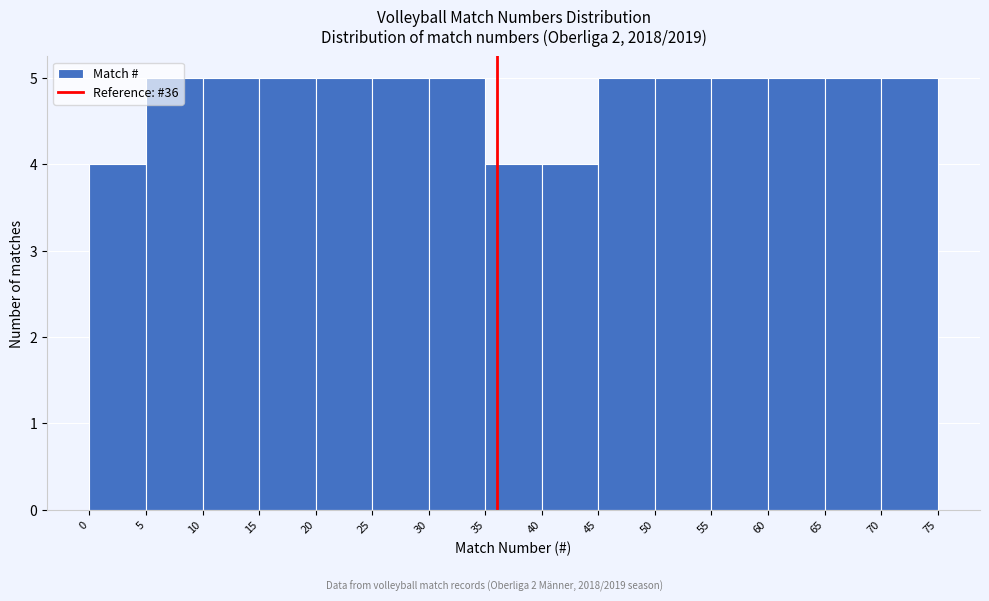

Reading left to right, list every bar in this chart as the range it spans on the x-axis followed by its height. The values are not printed on the chart, so give them approximately, as read against the axis.

0 to 5: 4
5 to 10: 5
10 to 15: 5
15 to 20: 5
20 to 25: 5
25 to 30: 5
30 to 35: 5
35 to 40: 4
40 to 45: 4
45 to 50: 5
50 to 55: 5
55 to 60: 5
60 to 65: 5
65 to 70: 5
70 to 75: 5